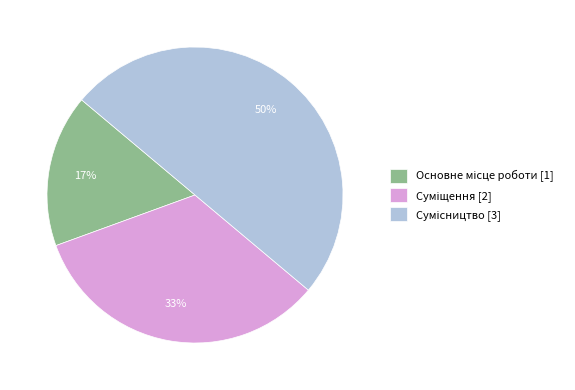

To the nearest percent, what is the difference between the largest and smallest slice percentages?

33%